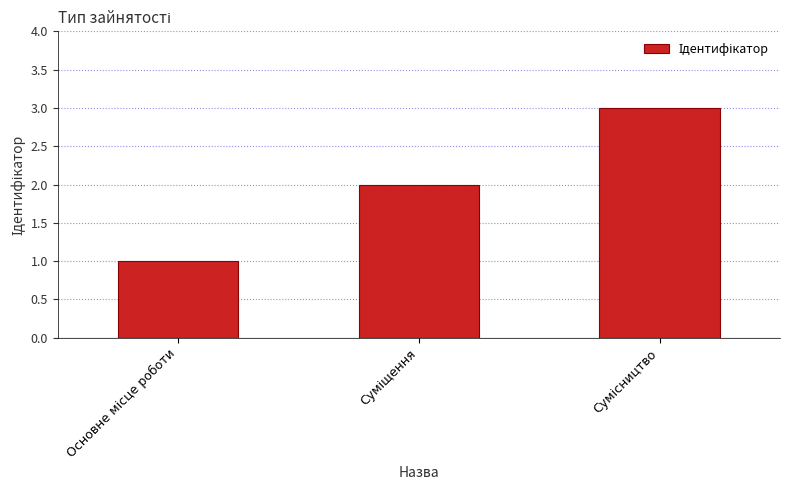

What is the greatest value displayed?

3